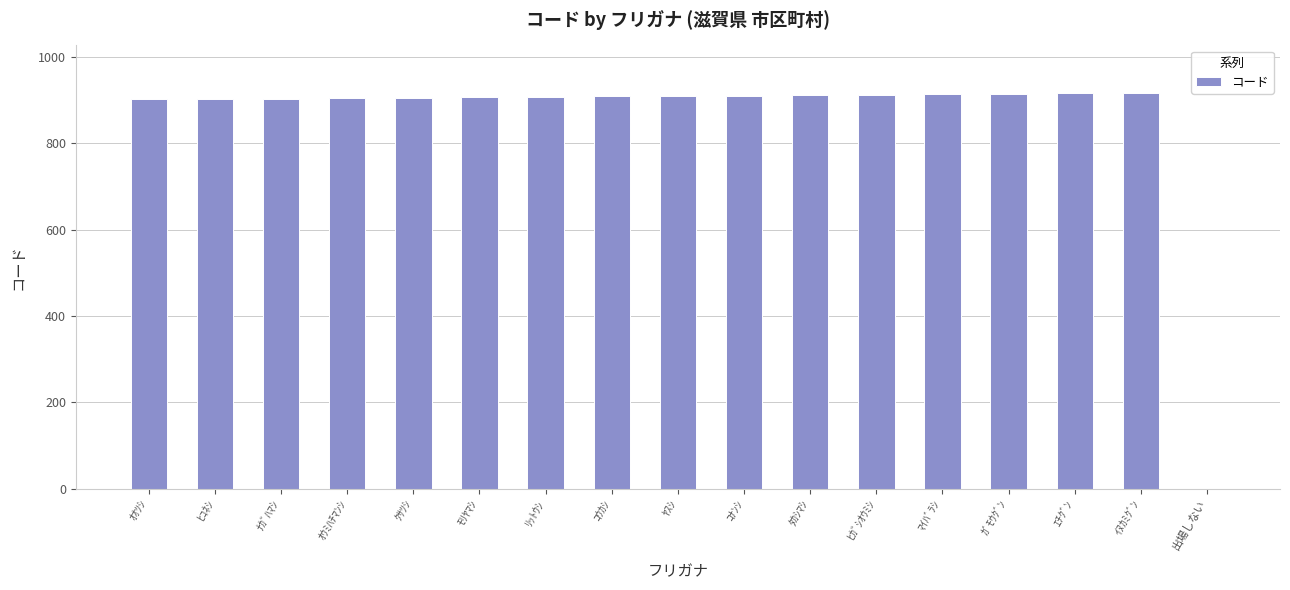

What is the sum of the values at ｴﾁｸﾞﾝ and ﾀｶｼﾏｼ?

1826